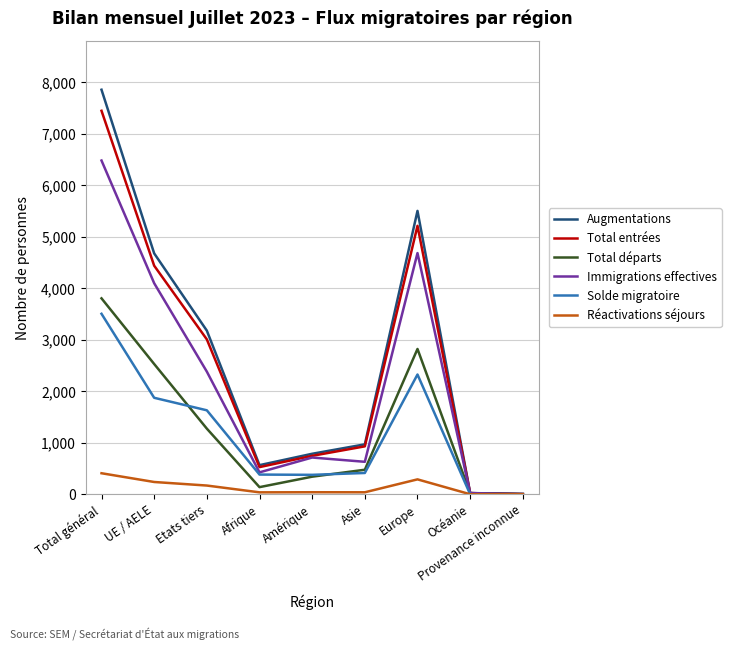

How many lines are shown in the chart?

6